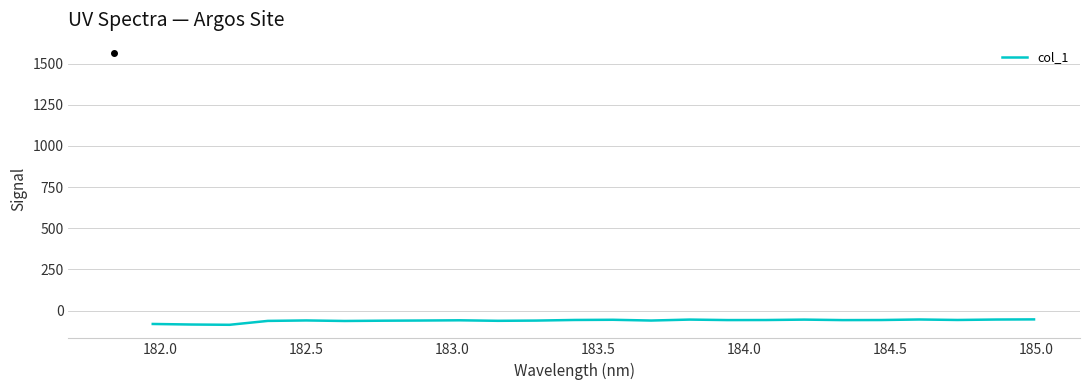

What is the greatest value displayed?

-53.7